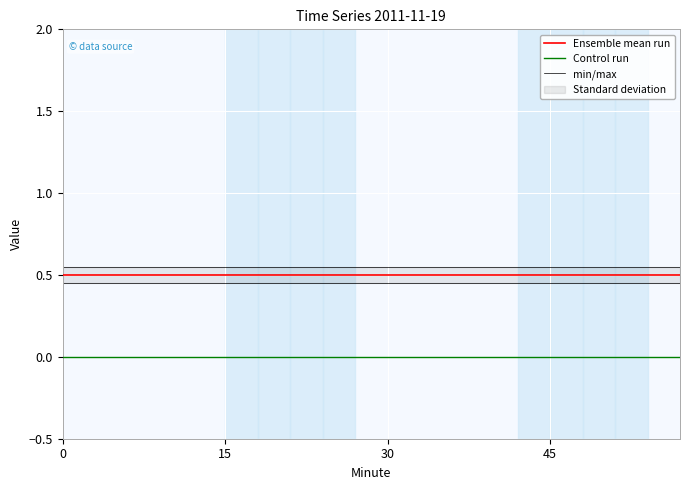

What is the sum of all min/max values?

9.0